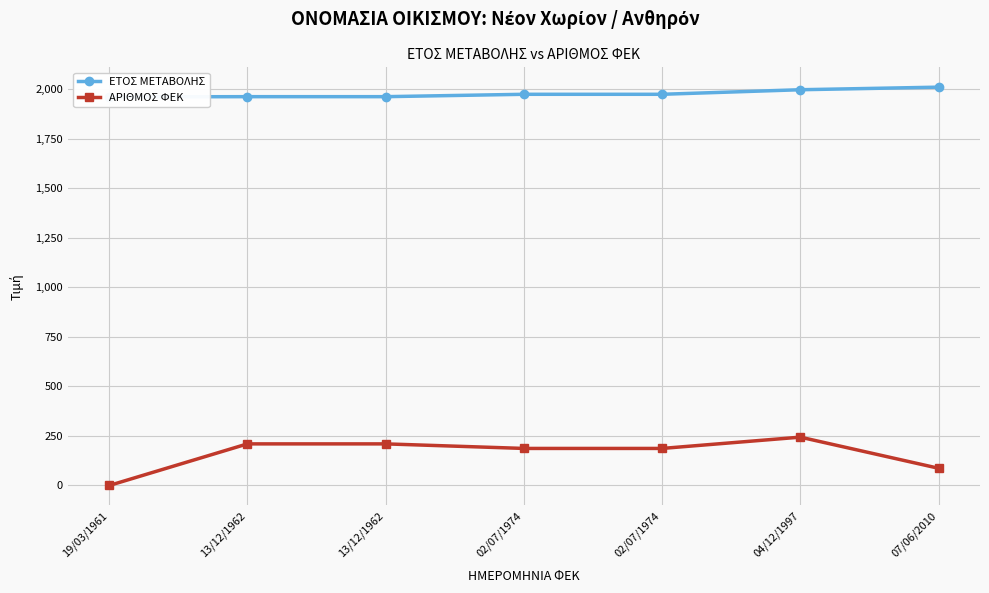

Reading left to right, list all the values displayed in this chart.

ΕΤΟΣ ΜΕΤΑΒΟΛΗΣ: 19/03/1961=1961	13/12/1962=1962	13/12/1962=1962	02/07/1974=1974	02/07/1974=1974	04/12/1997=1997	07/06/2010=2010
ΑΡΙΘΜΟΣ ΦΕΚ: 19/03/1961=0	13/12/1962=210	13/12/1962=210	02/07/1974=187	02/07/1974=187	04/12/1997=244	07/06/2010=87